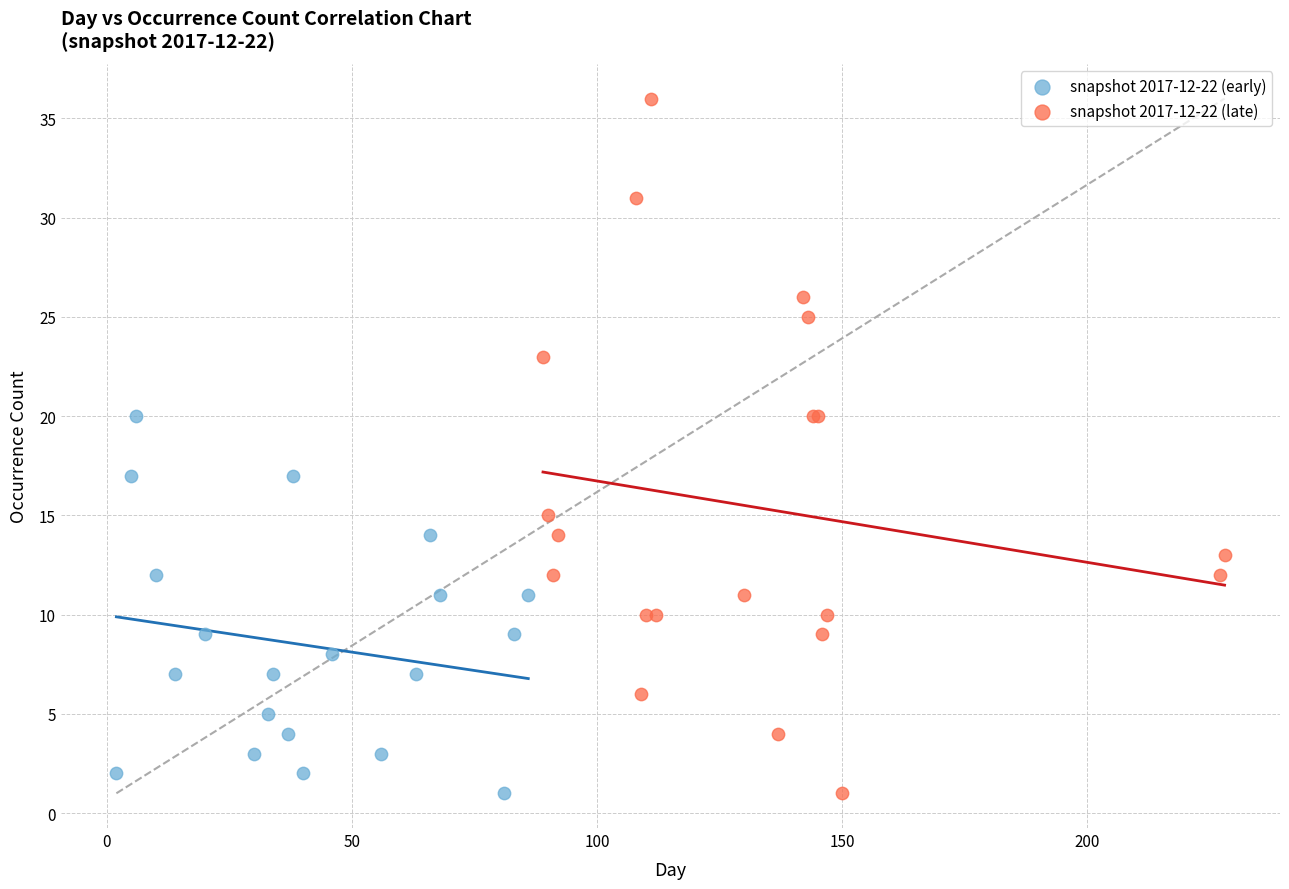

Which series has the largest Y range (max minus min)?

snapshot 2017-12-22 (late)